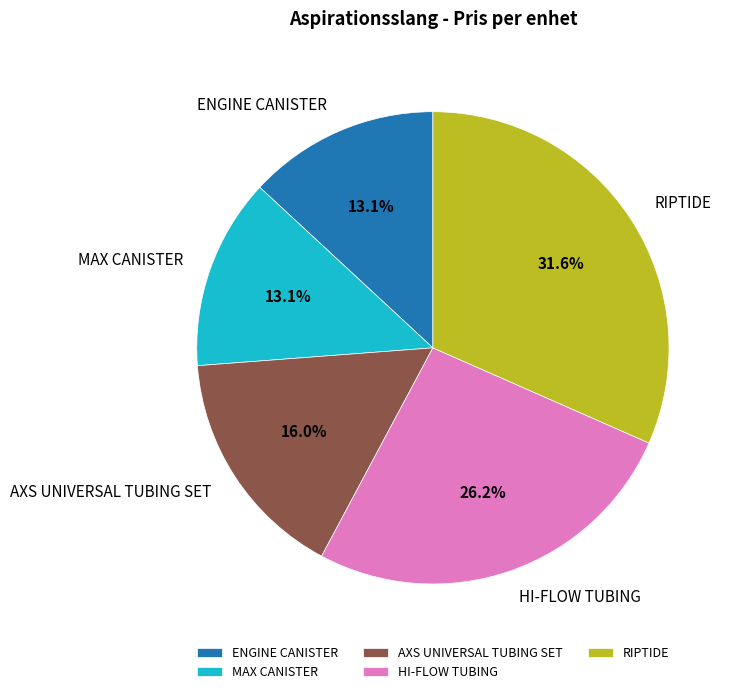

Count the number of slices in the pie.

5